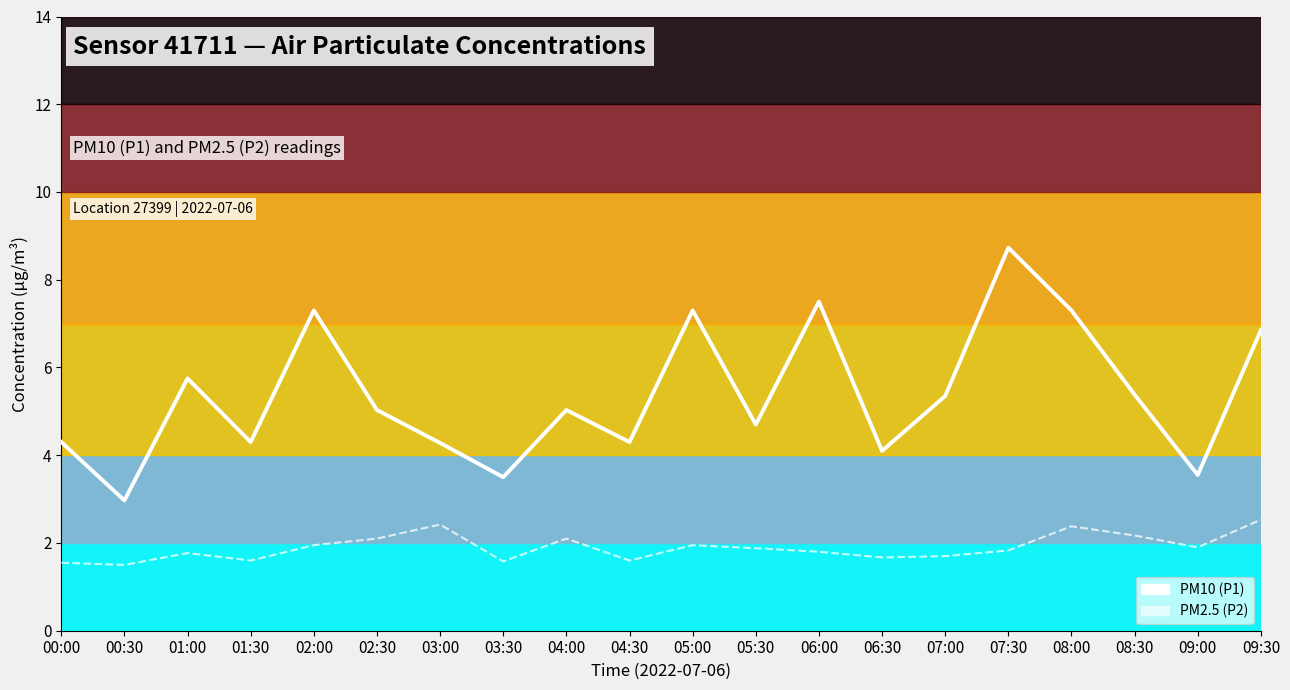

Is it true that P2 (PM2.5) line equals 1.6 at 00:00?

True